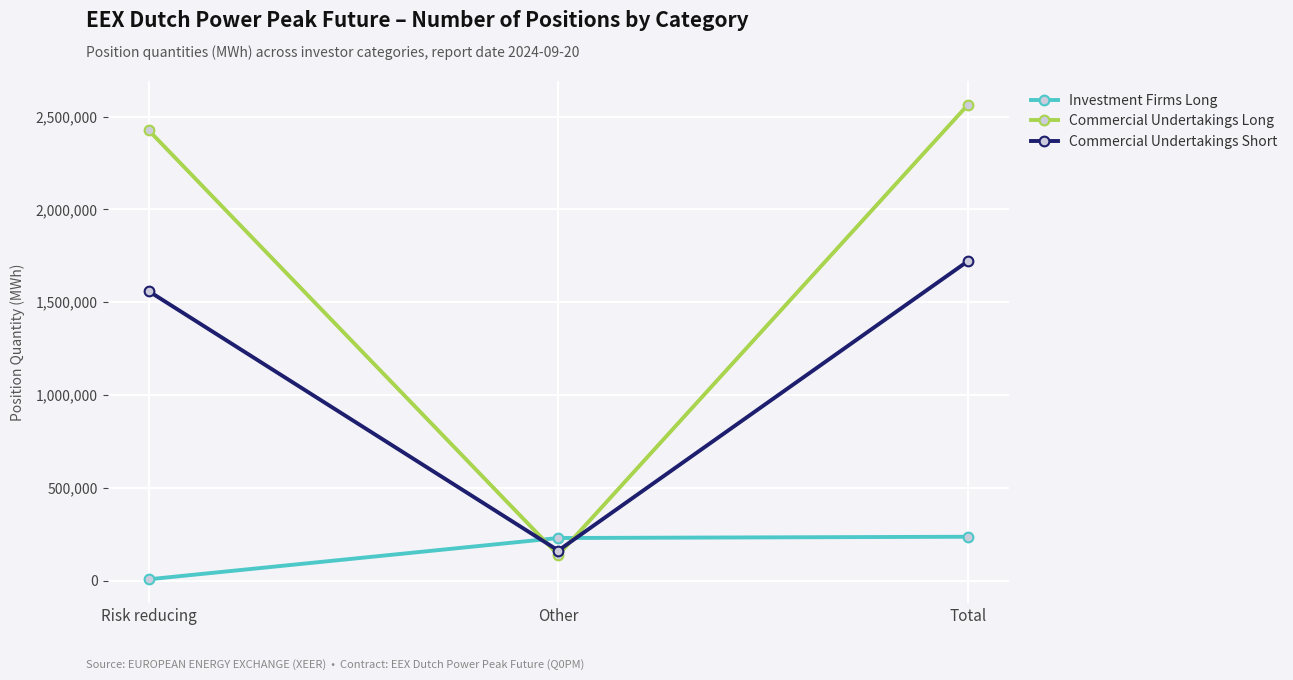

What is the average value of the Commercial Undertakings Short series?

1147640